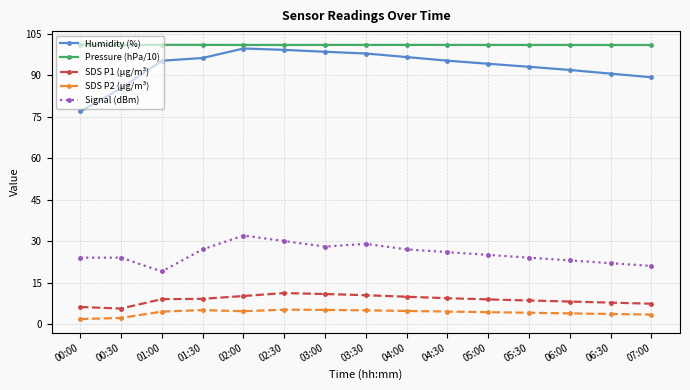

True or false: Signal (dBm) and SDS P2 (µg/m³) intersect in this chart.

False